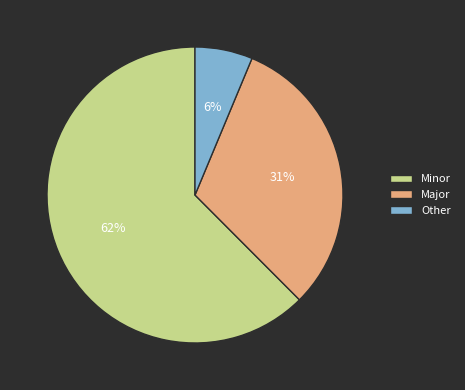

What is the smallest slice in the pie chart?

Other